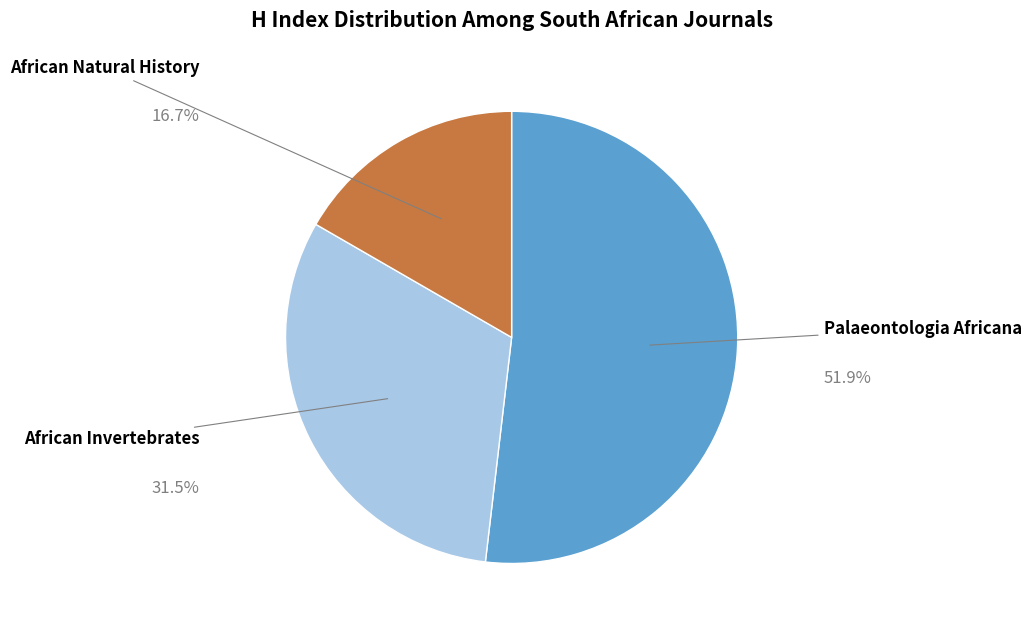

Does any single category account for the majority?

Yes